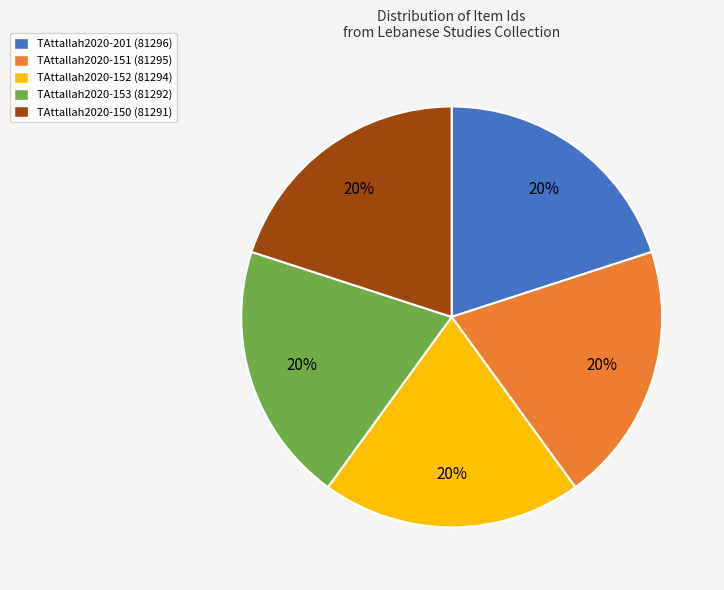

To the nearest percent, what portion does TAttallah2020-201 (81296) represent?

20%